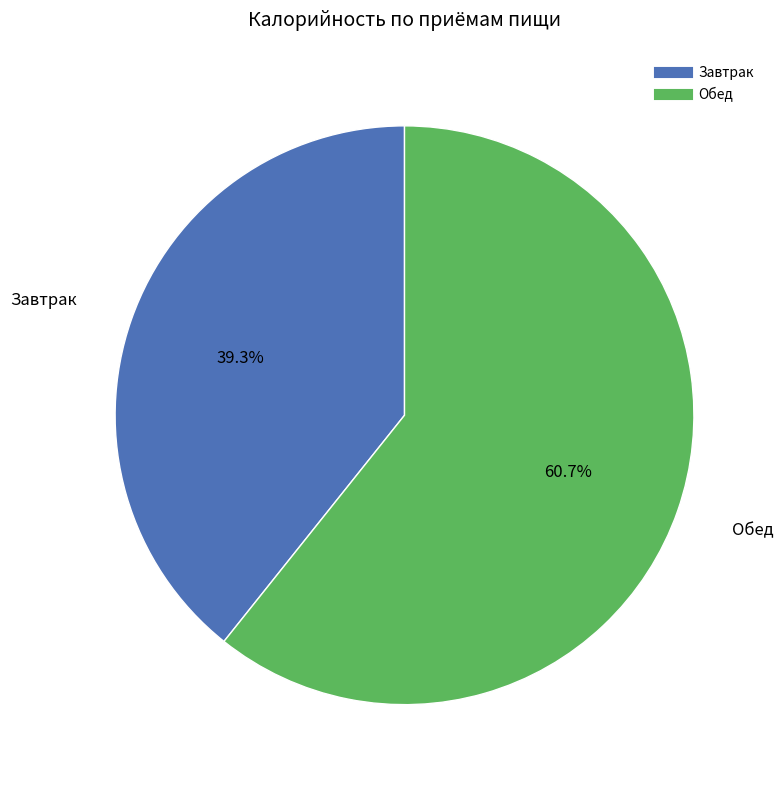

What percentage is the Обед slice, to the nearest percent?

61%